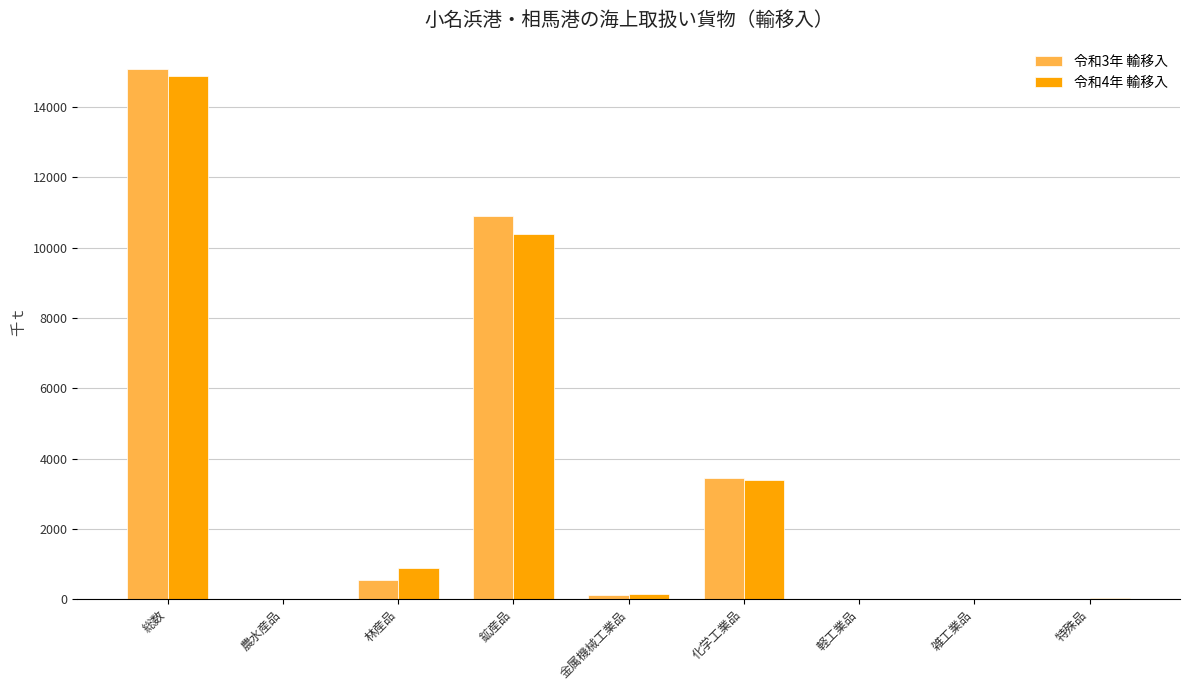

Is it true that 令和3年 輸移入 equals 12 at 特殊品?

True